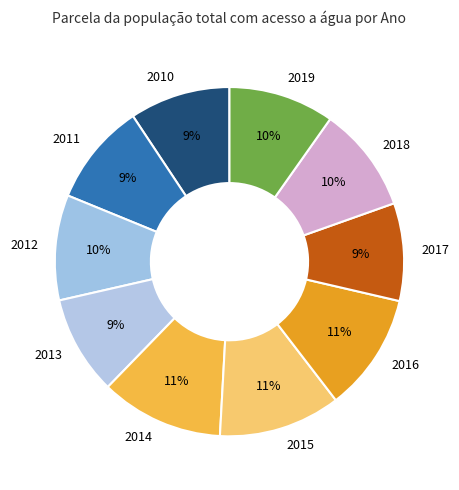

How many segments does this pie chart have?

10